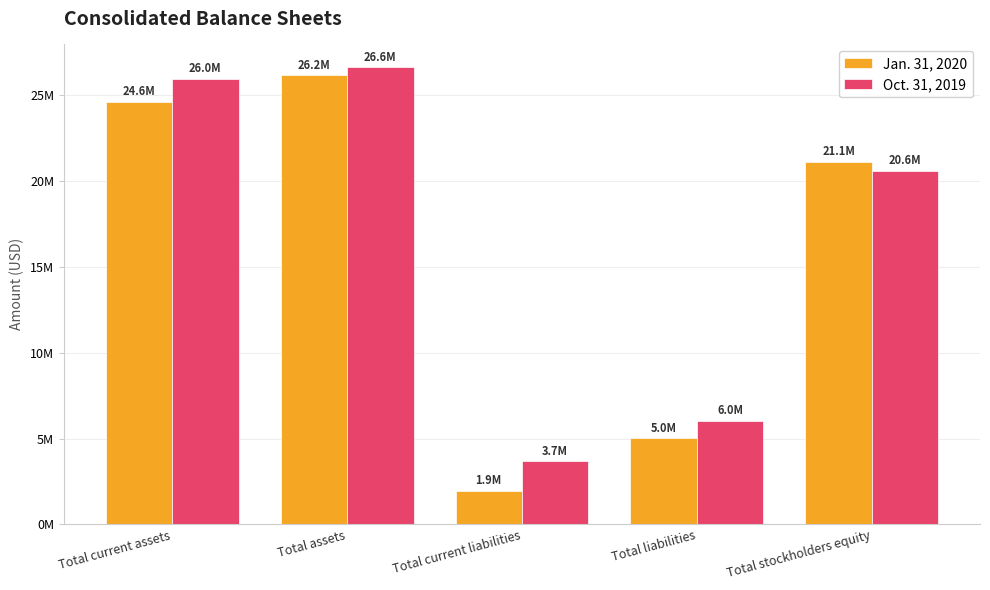

Is it true that Jan. 31, 2020 equals 1946275 at Total current liabilities?

True